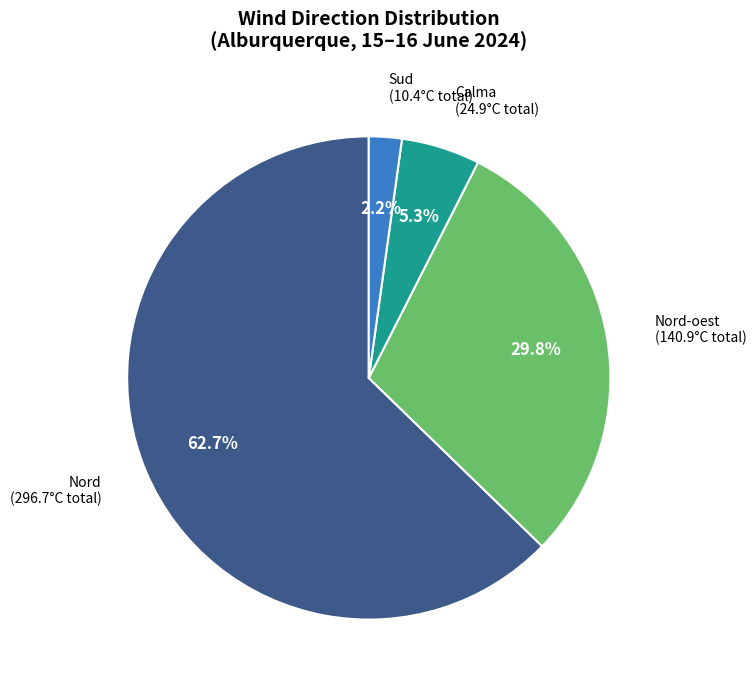

What is the largest slice in the pie chart?

Nord